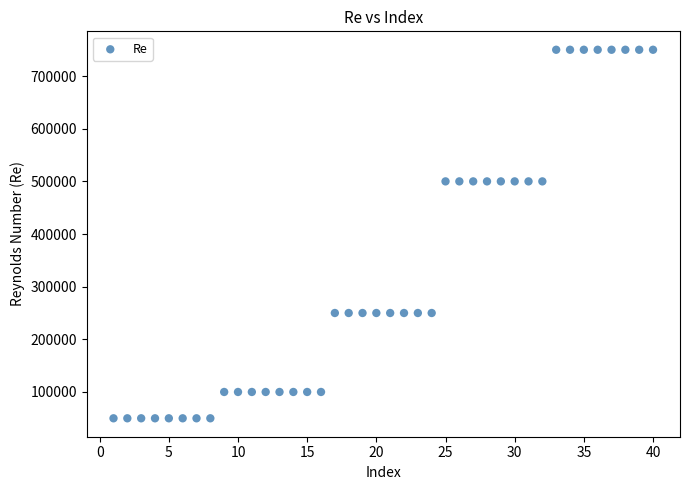

What is the range of Y values (max minus min)?

700000